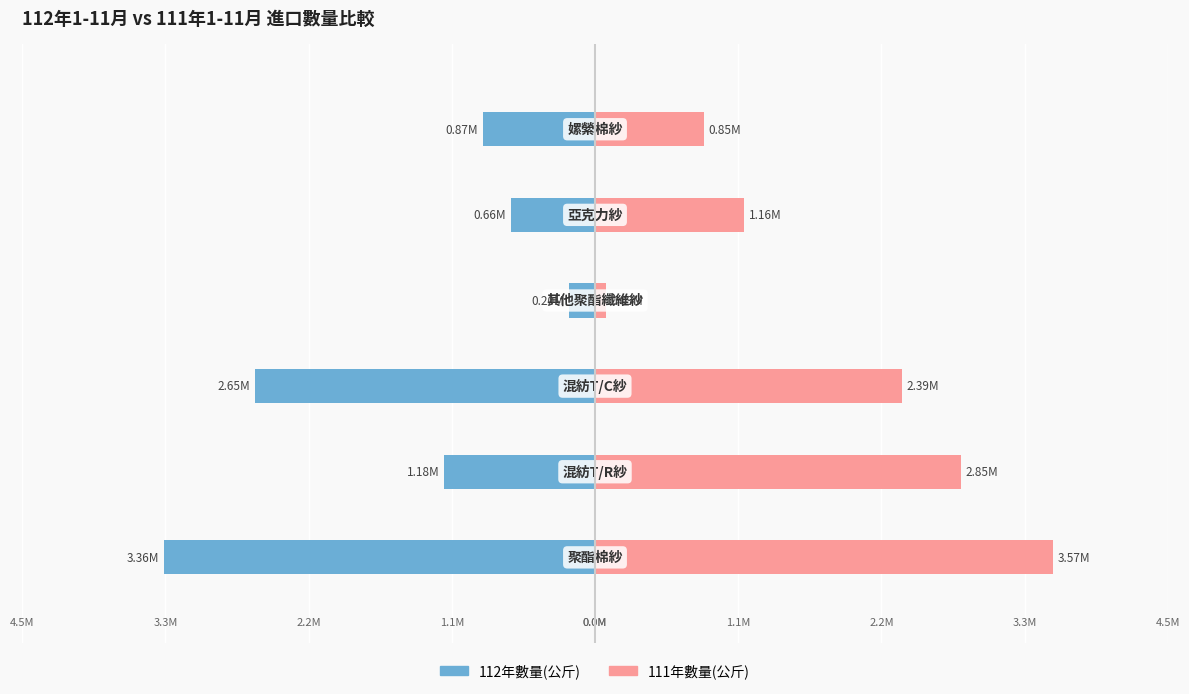

Which series changed the most between 0 and 2?

111年數量(公斤)